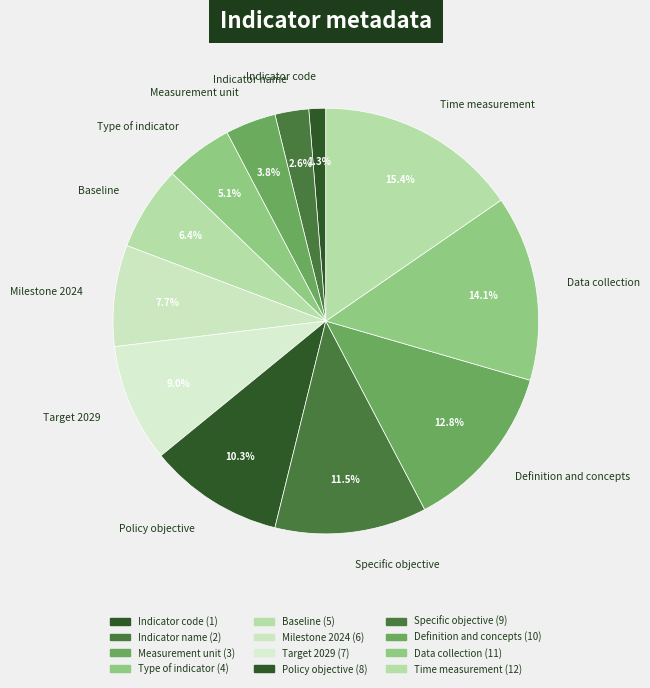

Does Indicator code represent more than half of the total?

No